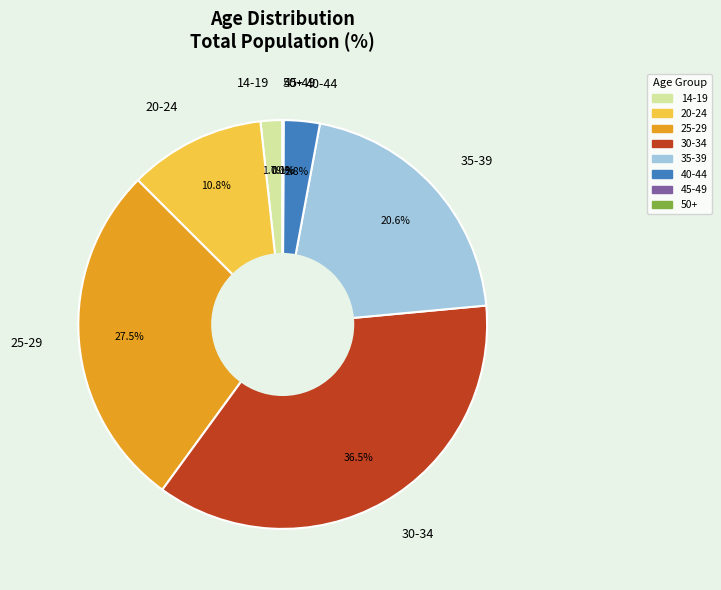

Is there any slice that represents more than half of the pie?

No